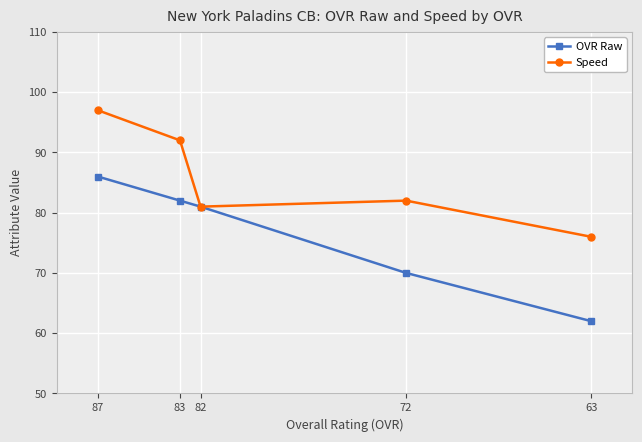

Rank the categories by Speed value from highest to lowest.

87, 83, 72, 82, 63